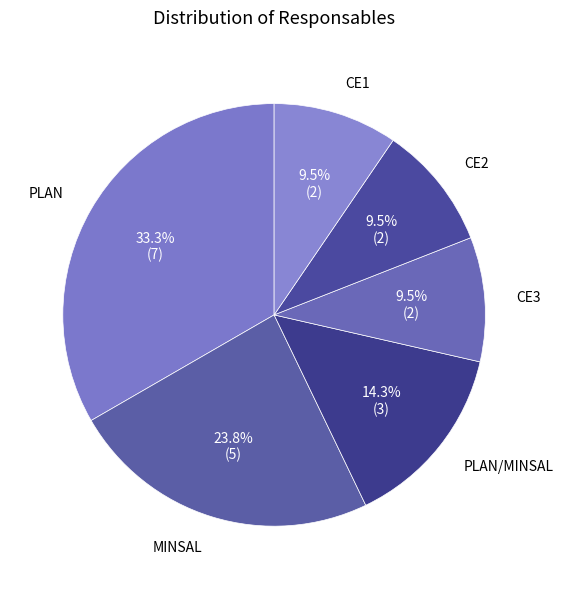

How many segments does this pie chart have?

6